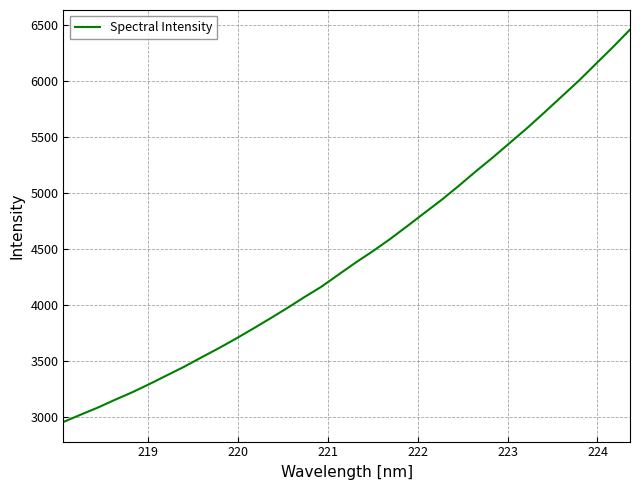

What is the average value?

4455.9